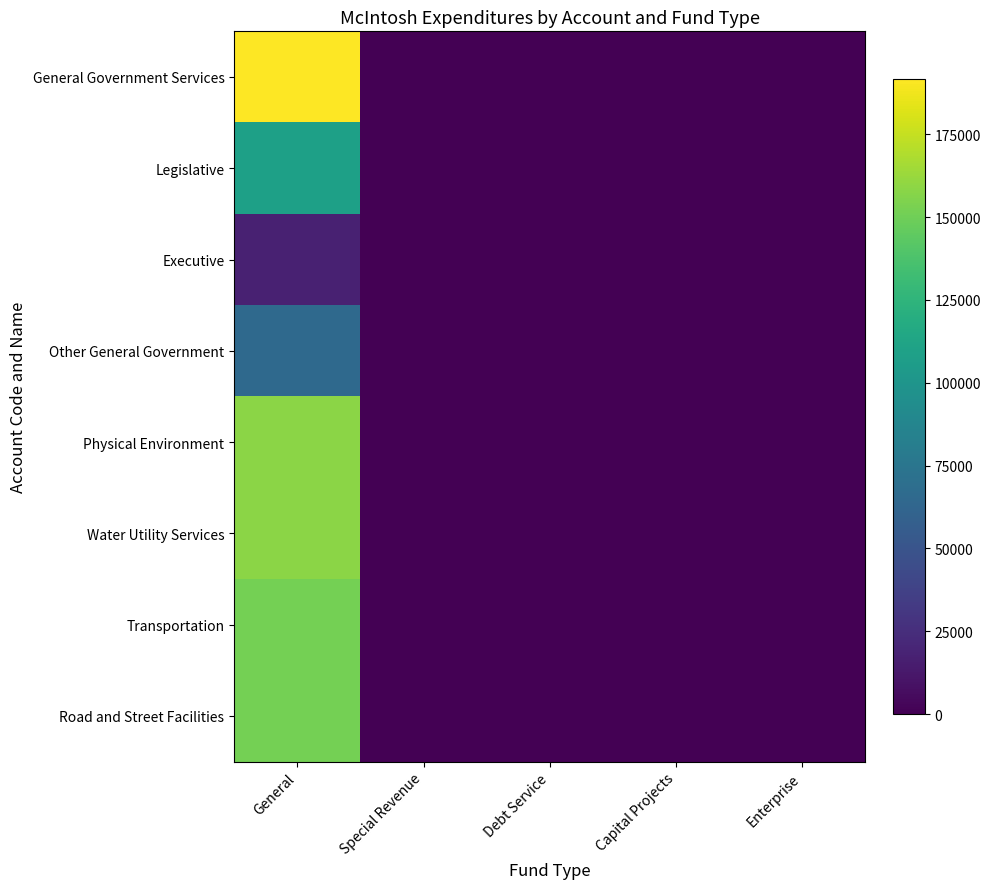

Which series has the widest spread of values?

General Government Services